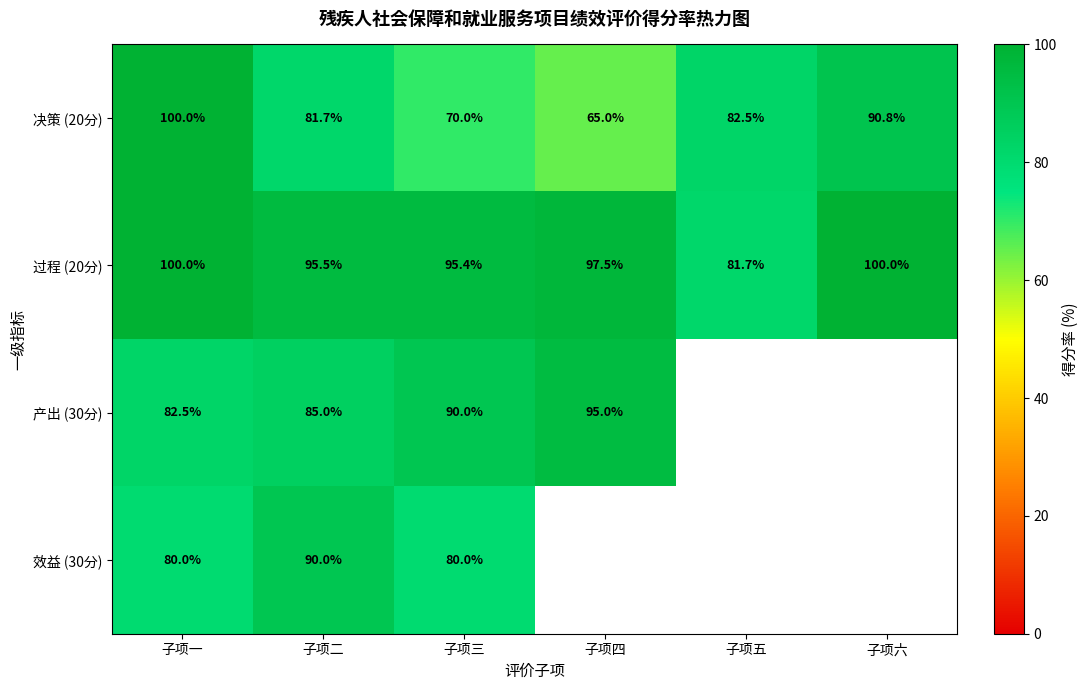

The 产出 (30分) series shows 158.9 at 子项四. True or false?

False